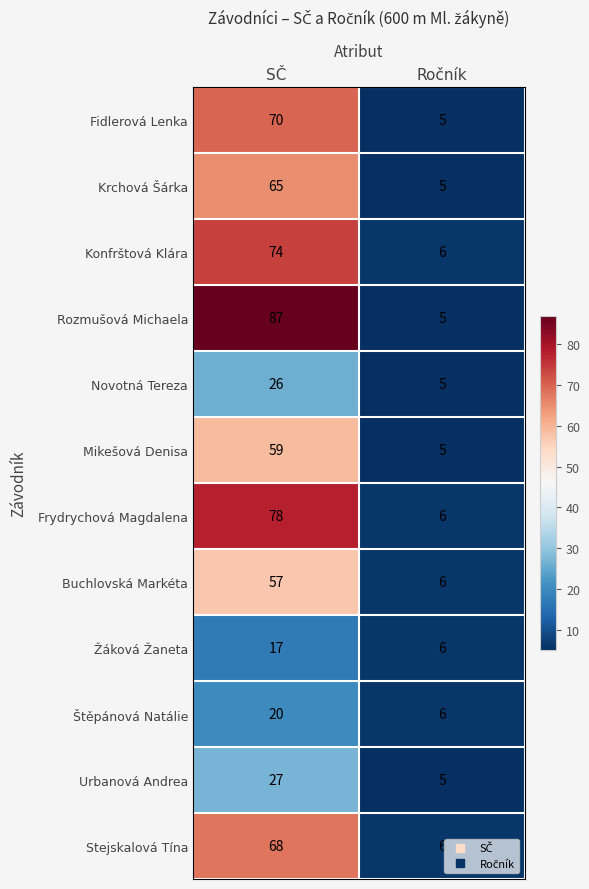

Which series has the largest total across all categories?

Rozmušová Michaela